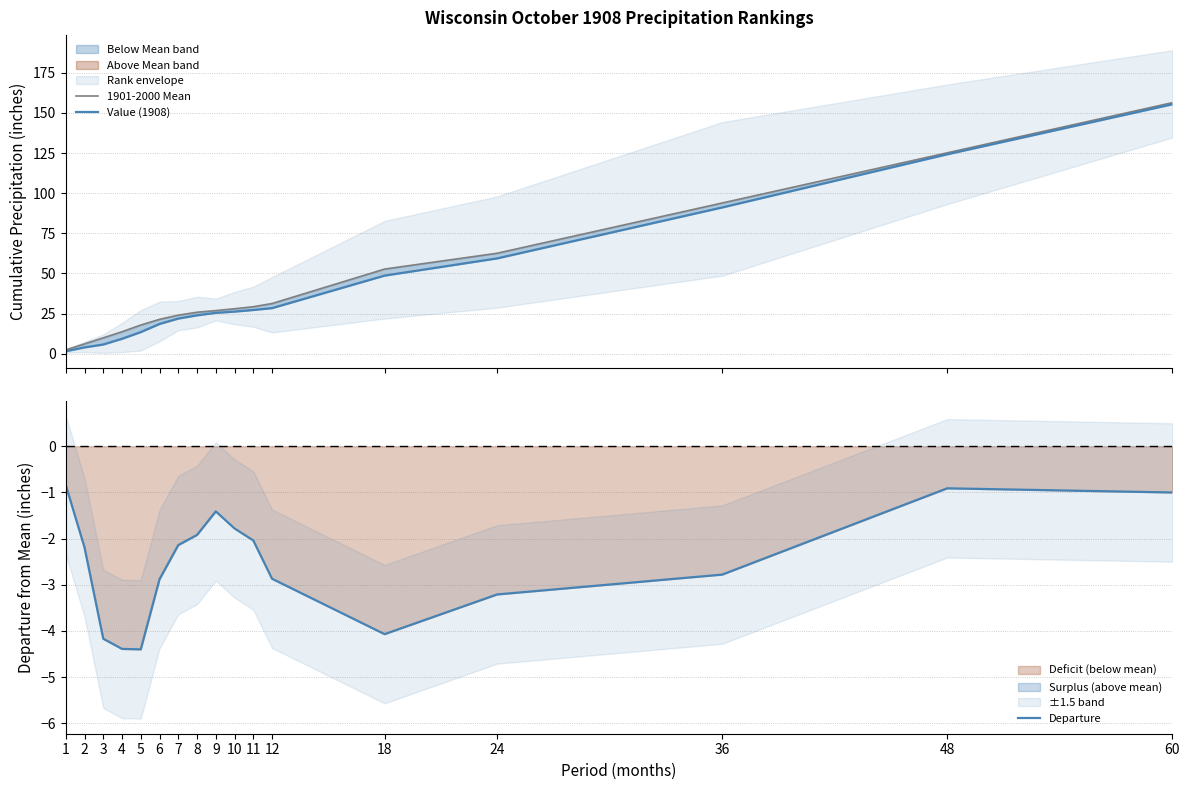

Where does the Value (1908) series first go above 25?

9